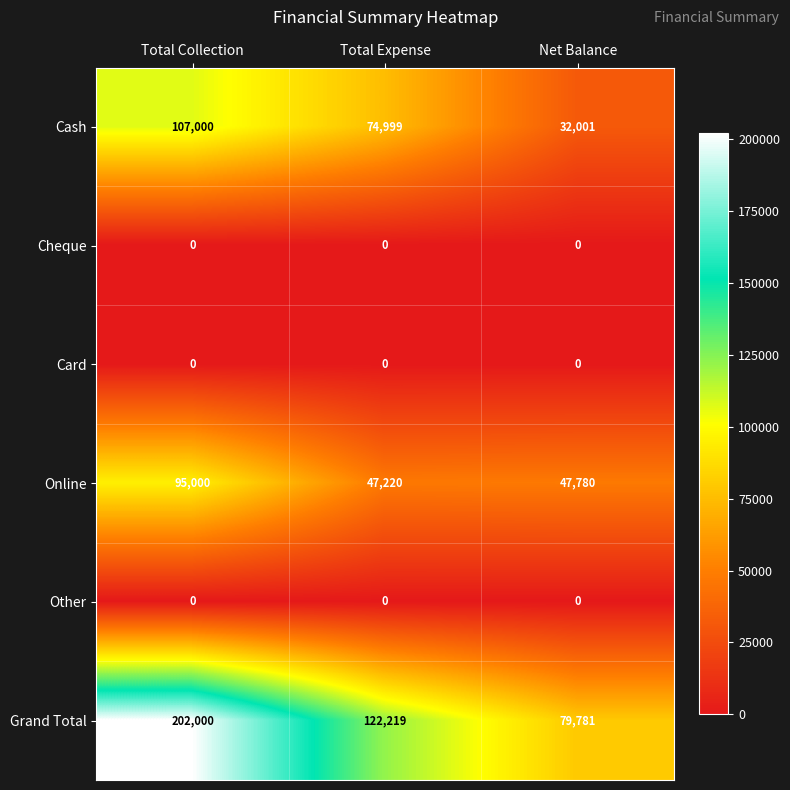

Count the number of categories in the chart.

3